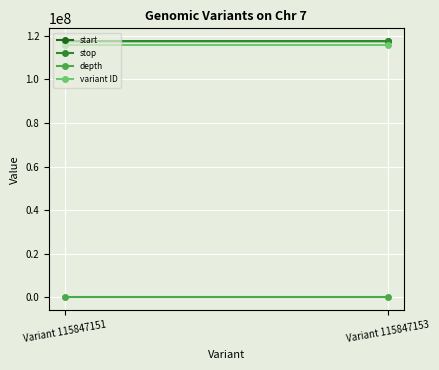

How many stop values are between 117414819 and 117416633?

2